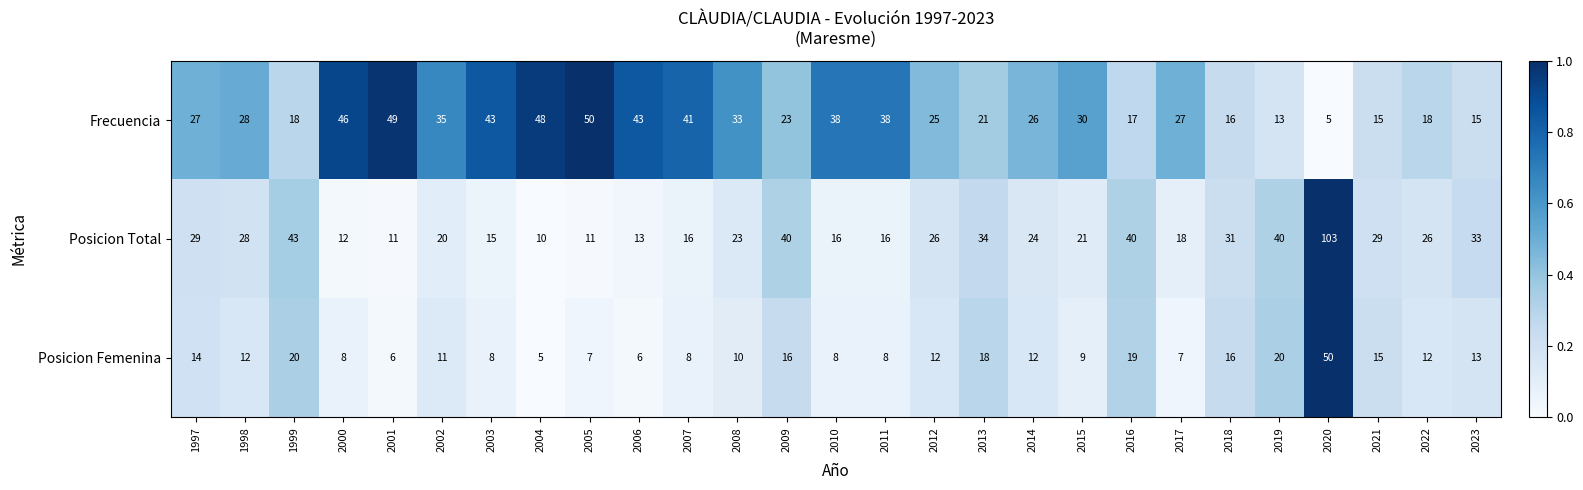

Is it true that Frecuencia equals 8 at 2019?

False